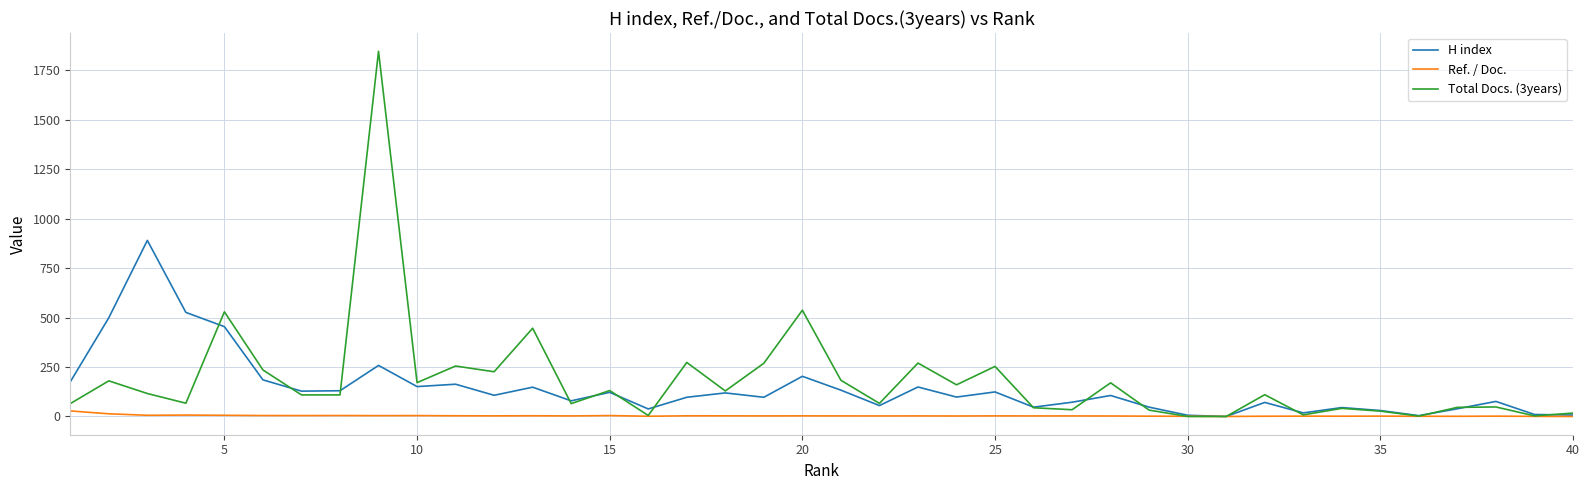

True or false: H index has more than 2 points higher than both neighbors.

True